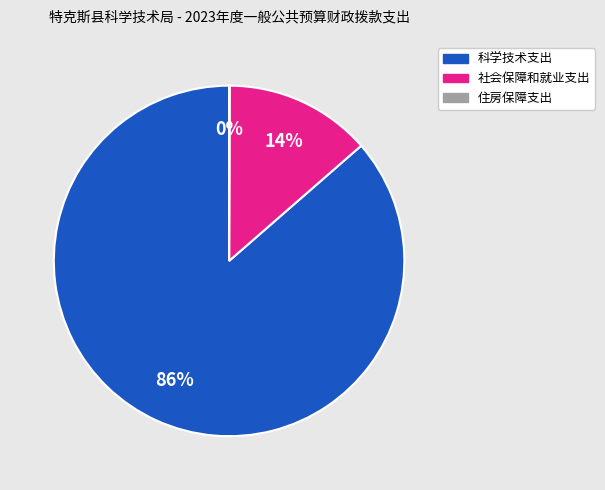

To the nearest percent, what is the average slice percentage?

33%